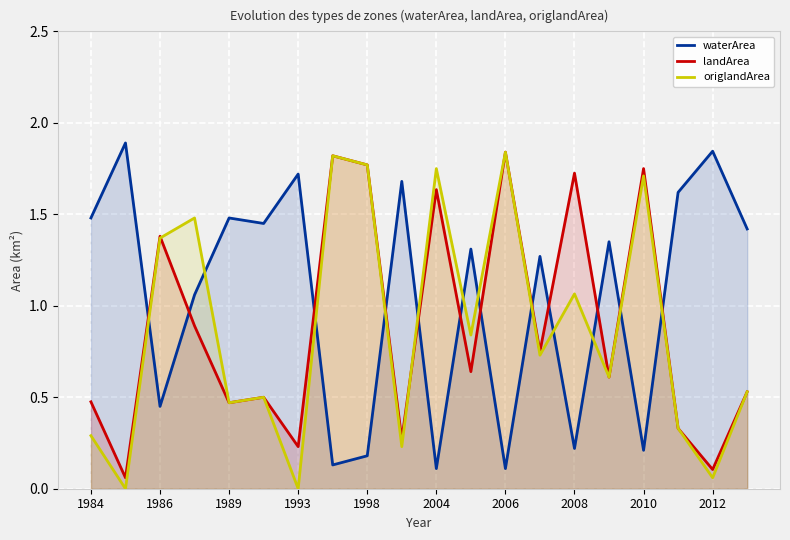

Does the chart display data point markers on the line(s)?

No